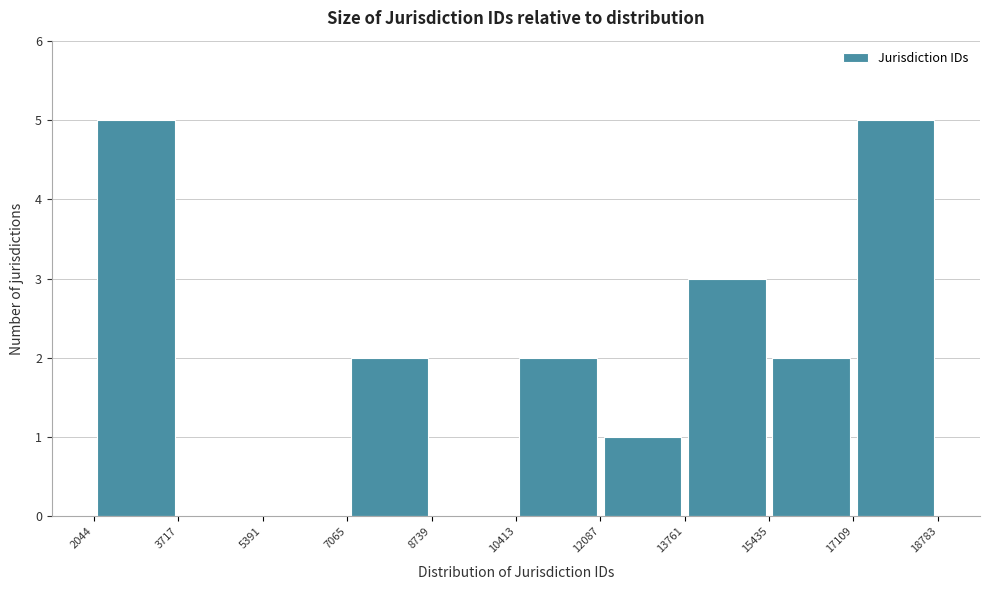

What is the height of the bar covering 17109 to 18783 on the x-axis? The values are not printed on the chart, so give them approximately, as read against the axis.

5